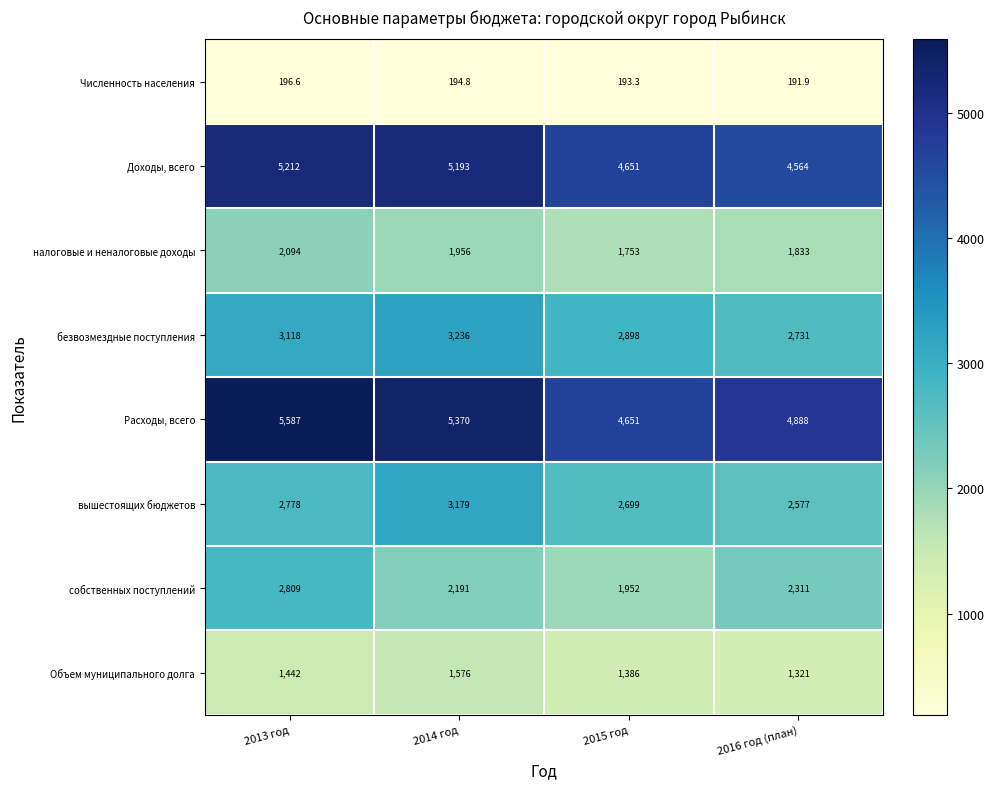

Which series has the largest range (max minus min)?

Расходы, всего